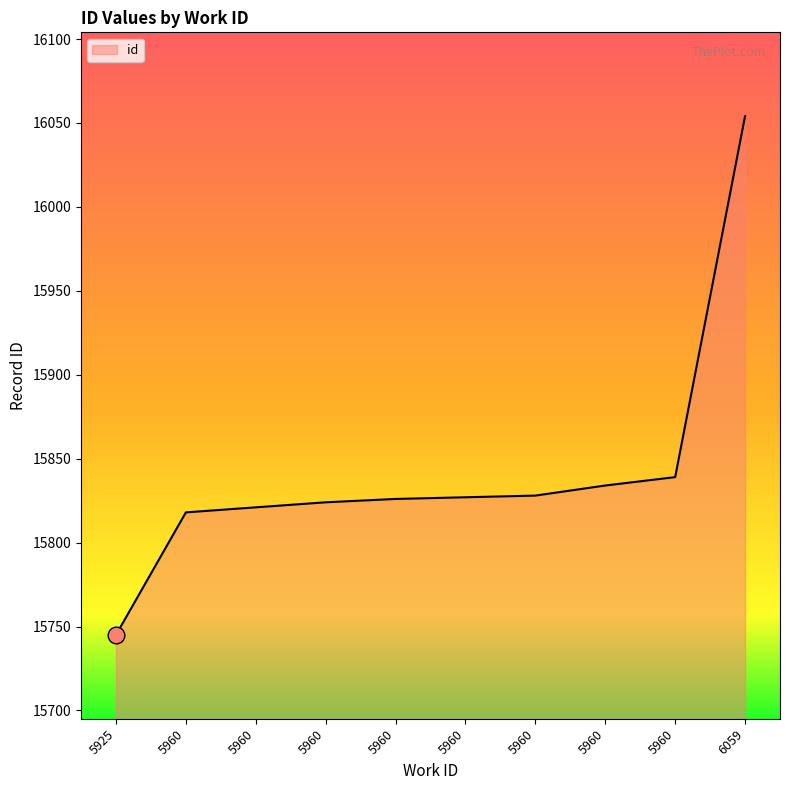

Does the chart have visible grid lines?

No